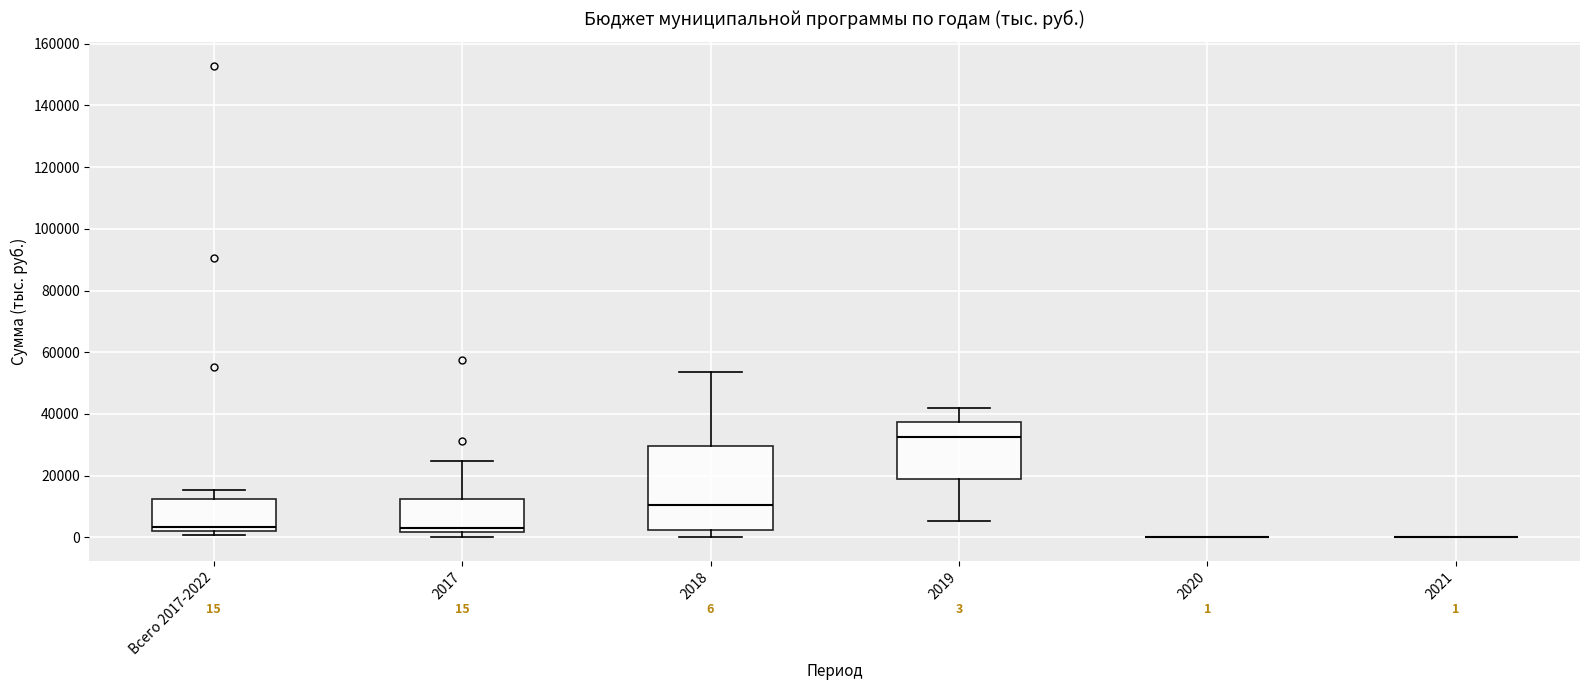

Which box is the tallest, from its lower edge to its upper edge?

2018